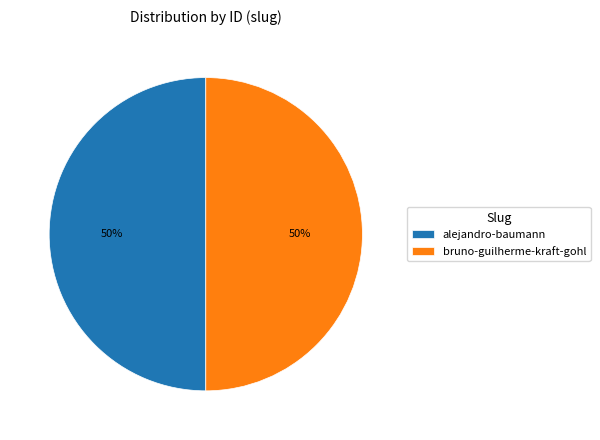

Combined, do alejandro-baumann and bruno-guilherme-kraft-gohl account for over 50%?

Yes